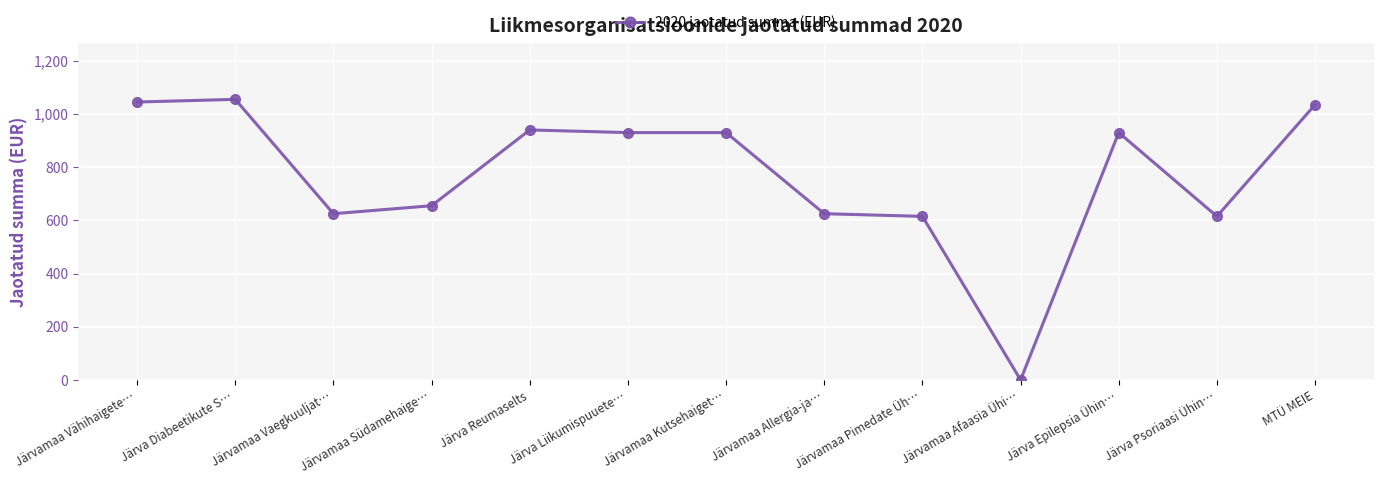

True or false: the data shows 615 at Järva Psoriaasi Ühin….

True